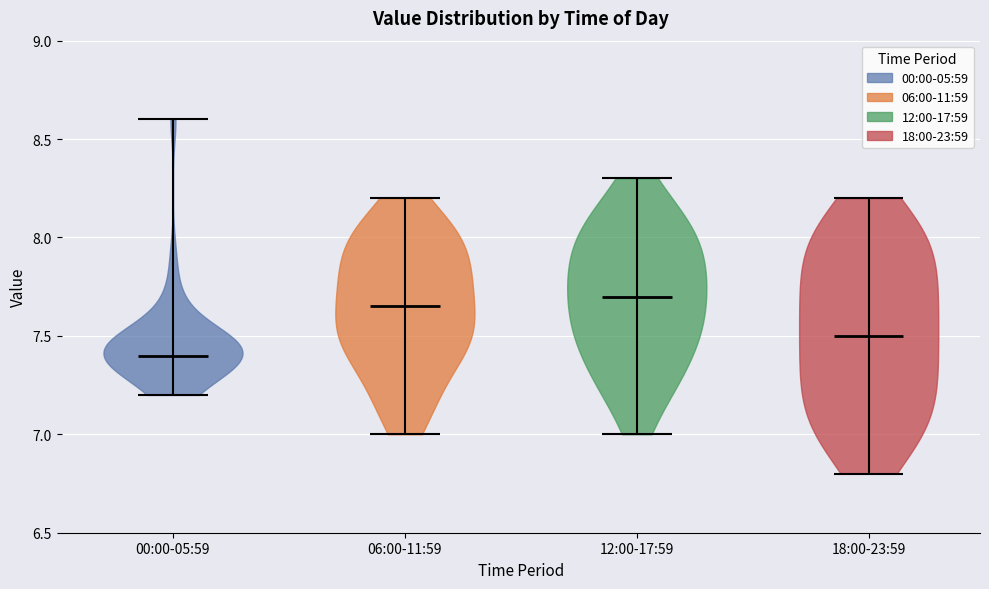

Reading left to right, read every violin against the y-axis: where its median line is, and the lowest and highest points it reaches. The values are not printed on the chart, so give them approximately, as read against the axis.

00:00-05:59: median line 7.40, lowest point 7.20, highest point 8.60
06:00-11:59: median line 7.65, lowest point 7.00, highest point 8.20
12:00-17:59: median line 7.70, lowest point 7.00, highest point 8.30
18:00-23:59: median line 7.50, lowest point 6.80, highest point 8.20